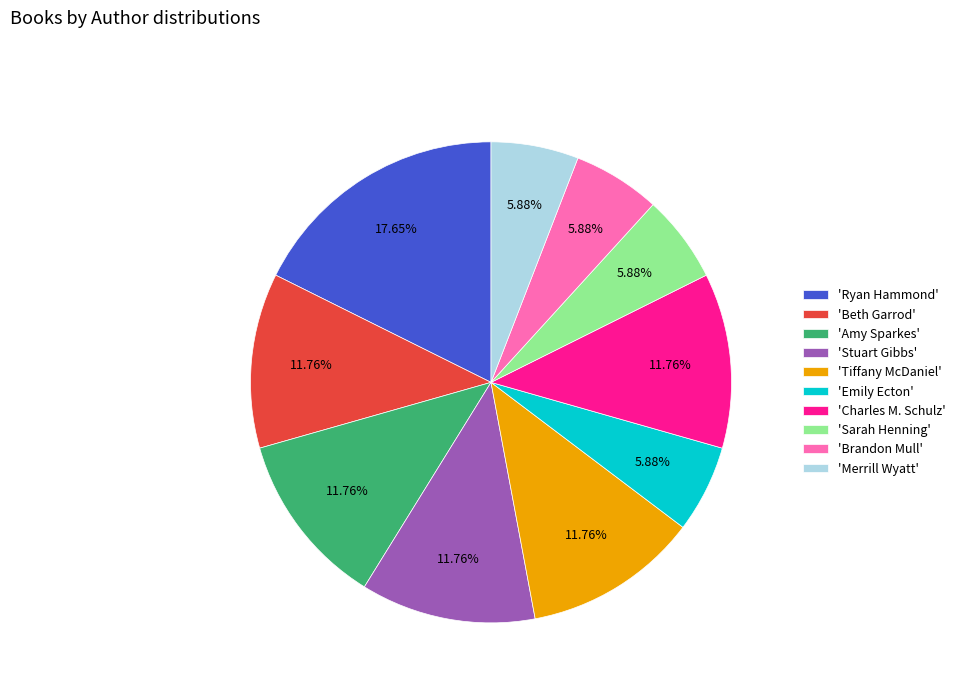

How many segments does this pie chart have?

10